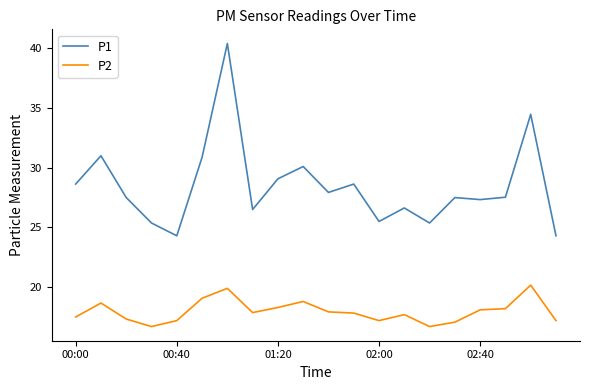

Which series has the largest total across all categories?

P1